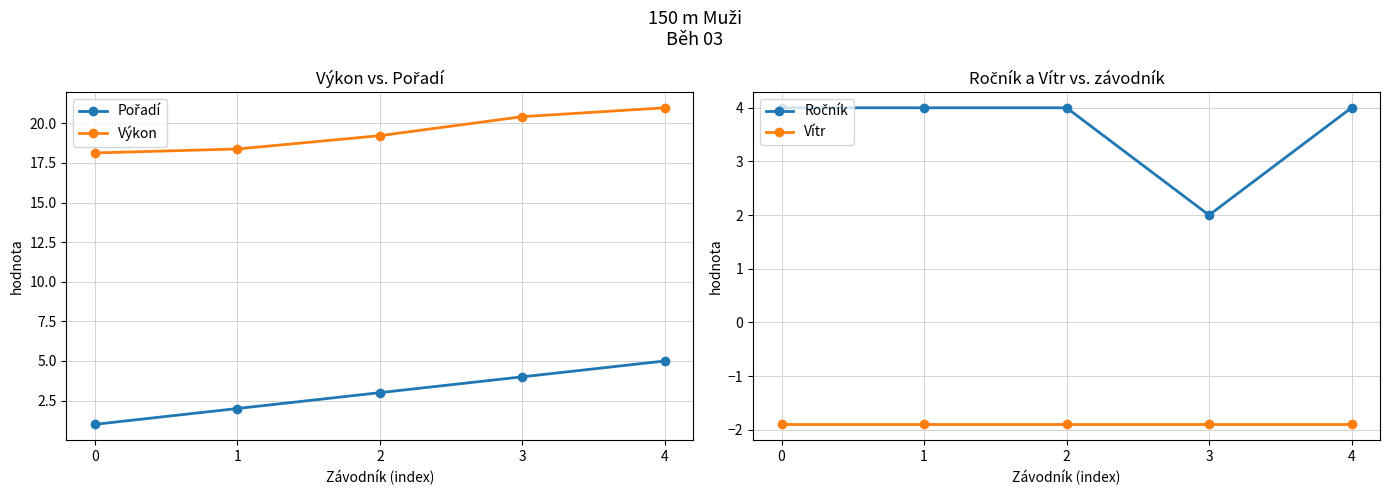

How many lines are shown in the chart?

4